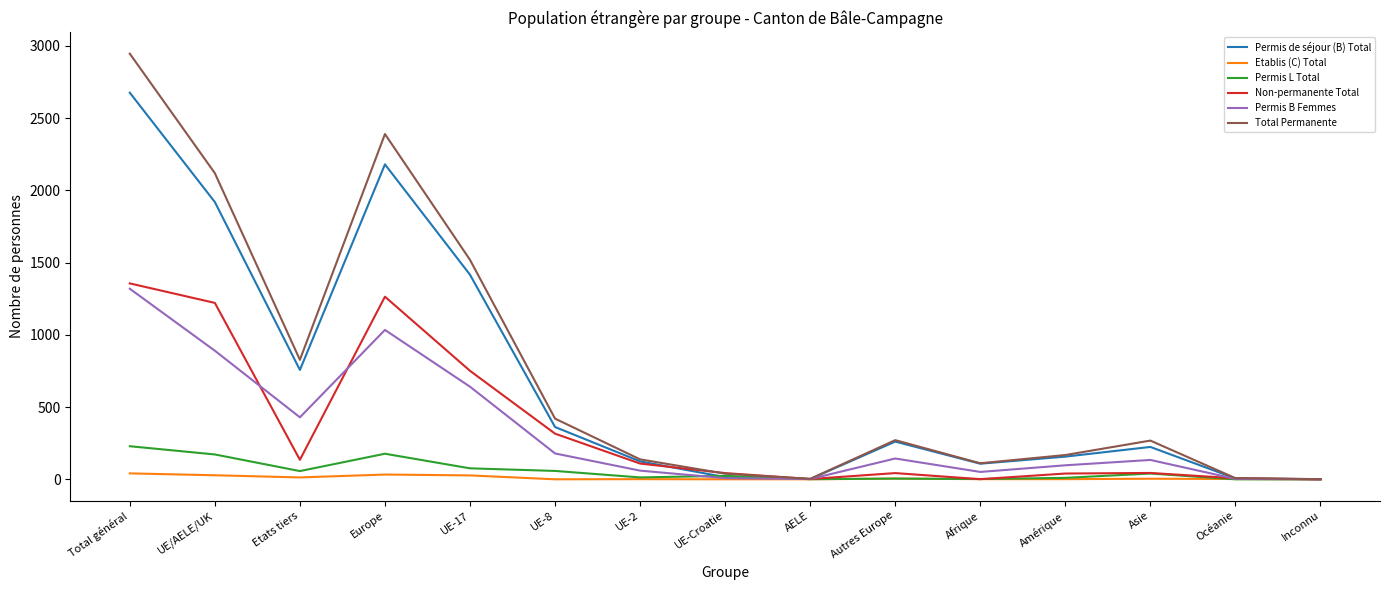

Which series has the widest spread of values?

Total Permanente